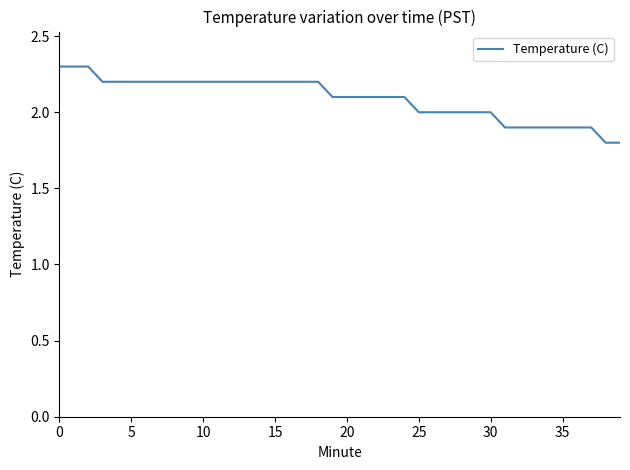

What is the minimum value shown in the chart?

1.8